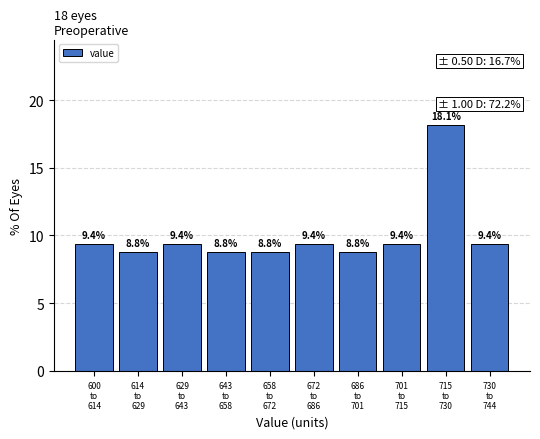

Reading left to right, list all the values displayed in this chart.

9.4	8.8	9.4	8.8	8.8	9.4	8.8	9.4	18.1	9.4